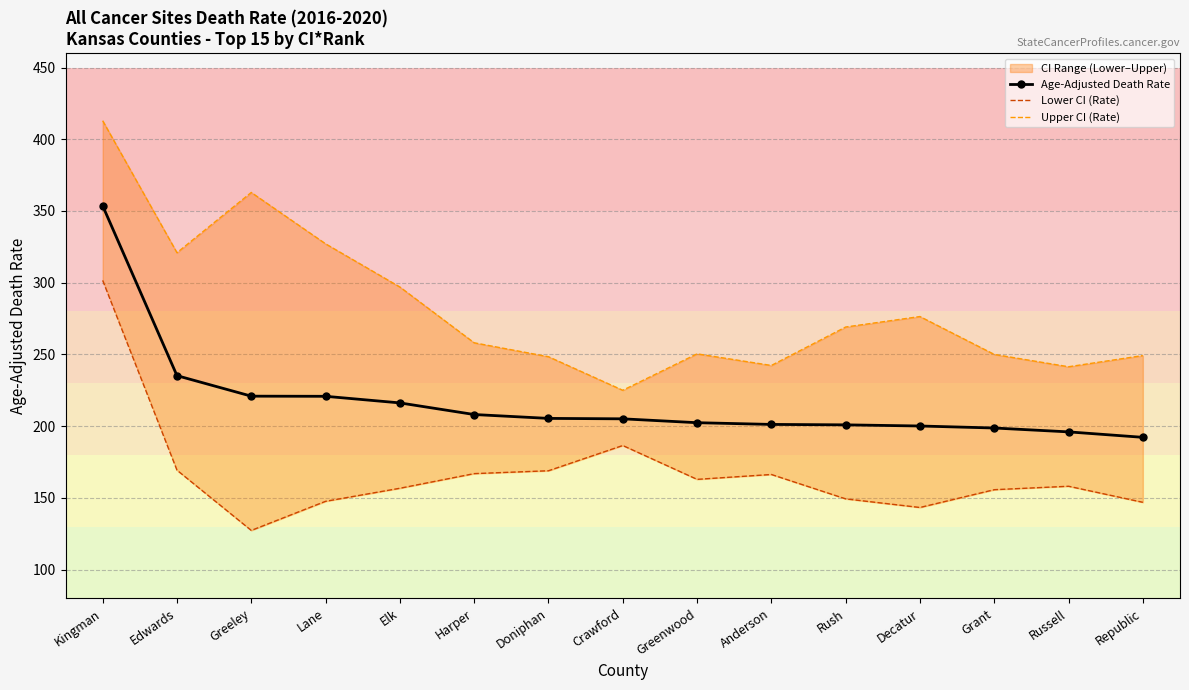

The Age-Adjusted Death Rate series shows 198.7 at Grant. True or false?

True